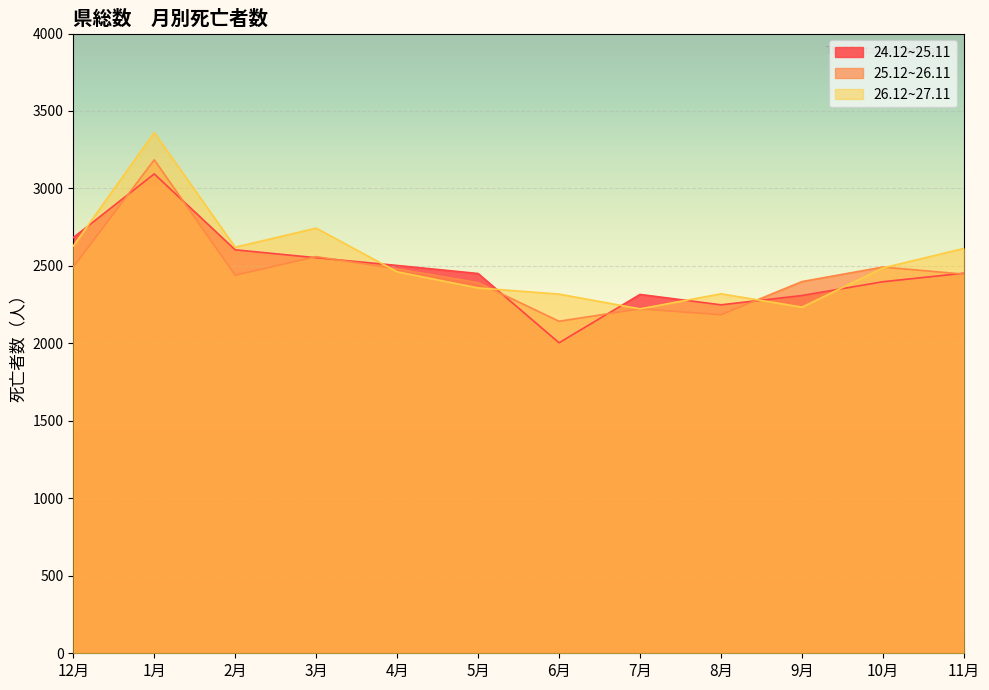

How many data points in 24.12~25.11 are less than 2453?

6